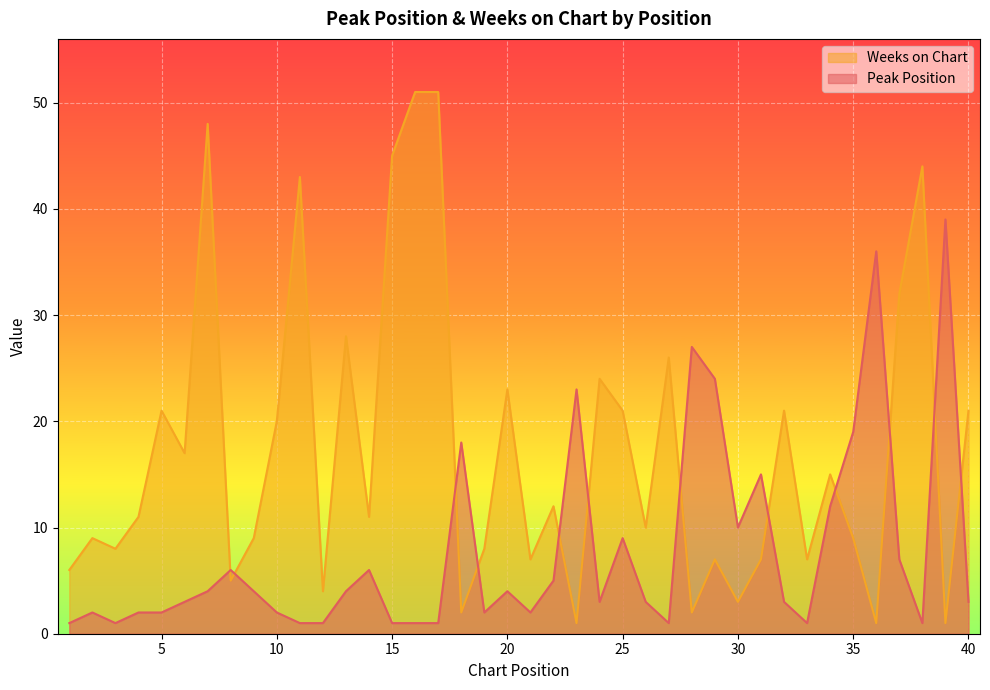

Rank the series at 3 from lowest to highest value.

Peak Position, Weeks on Chart